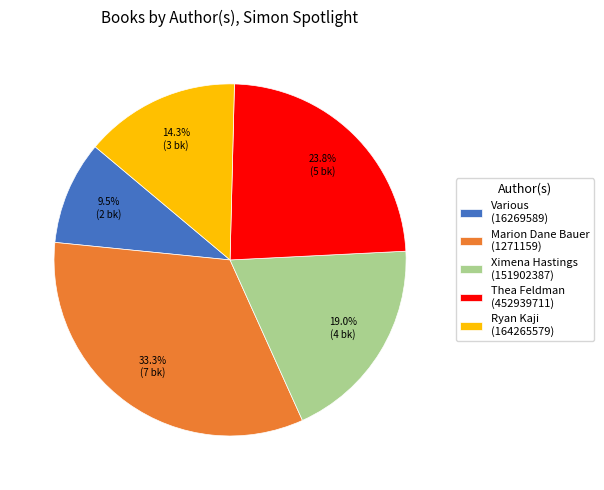

To the nearest percent, what portion does Marion Dane Bauer (1271159) represent?

33%